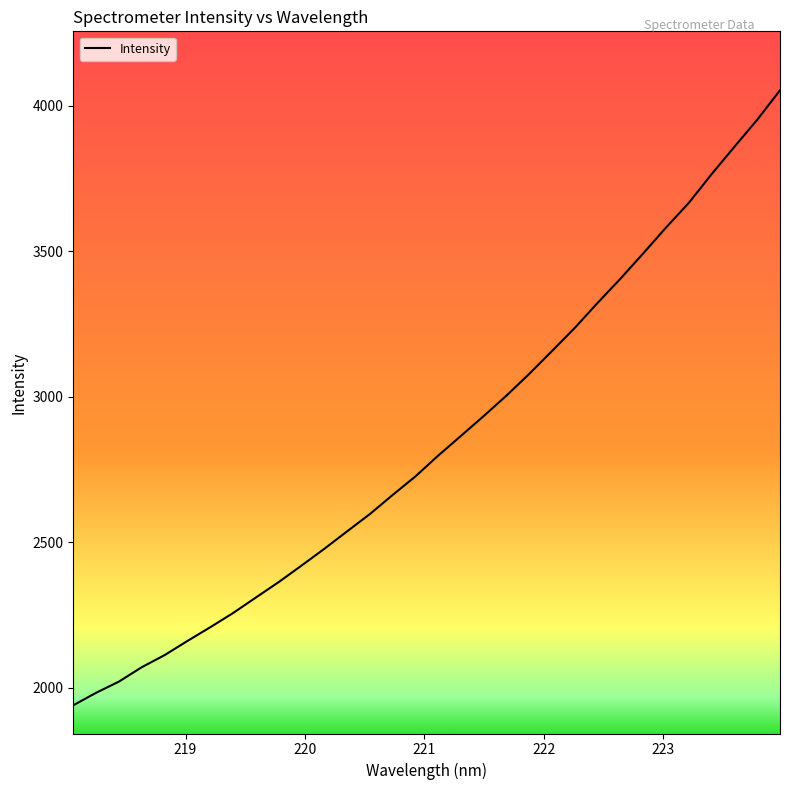

Does the chart have visible grid lines?

No